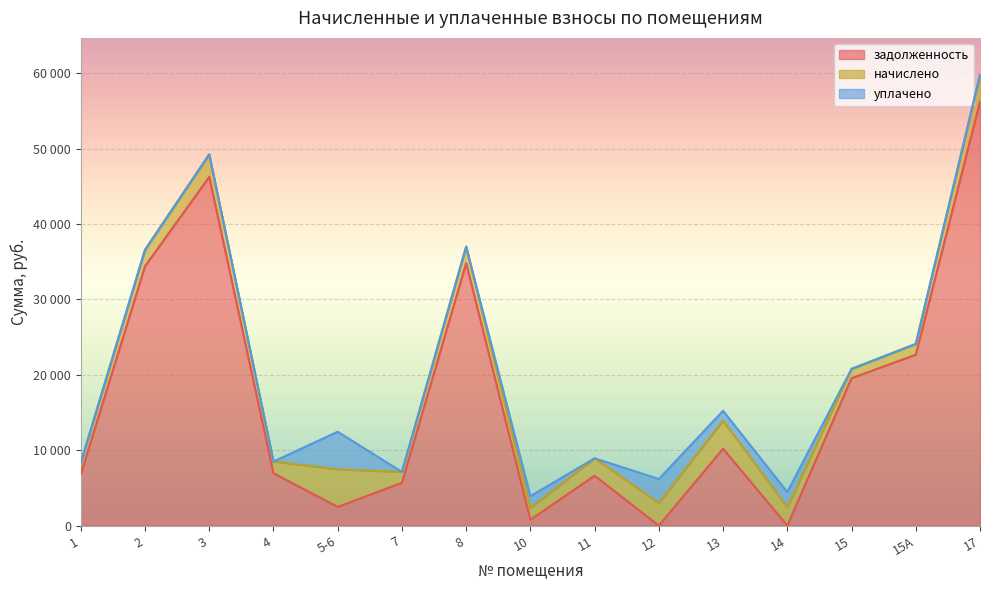

What is the total value across all series at 2?

36567.8